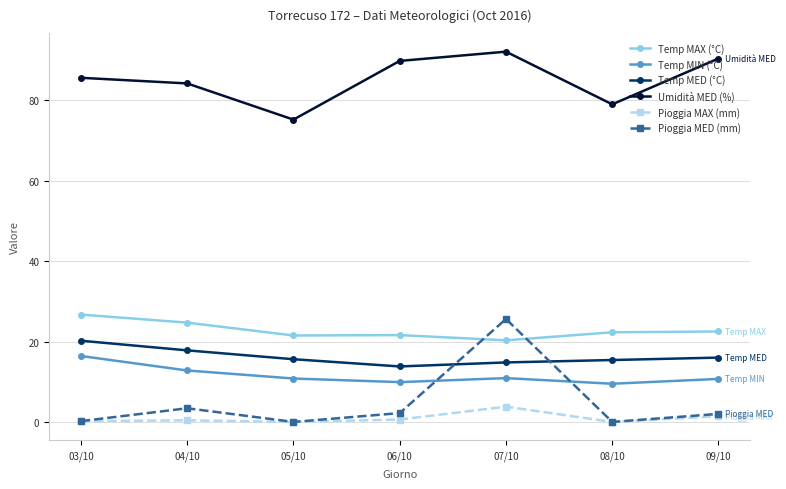

Is this an area chart (filled region under the line)?

No